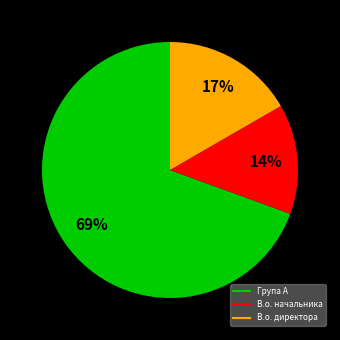

How many segments does this pie chart have?

3